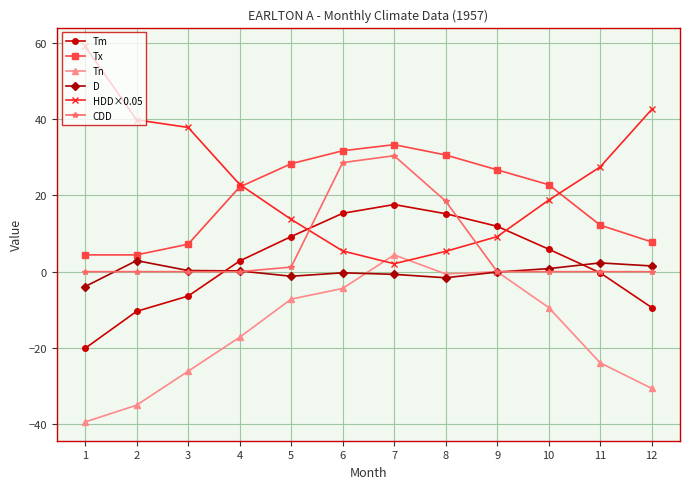

How many data points does each series have?

12